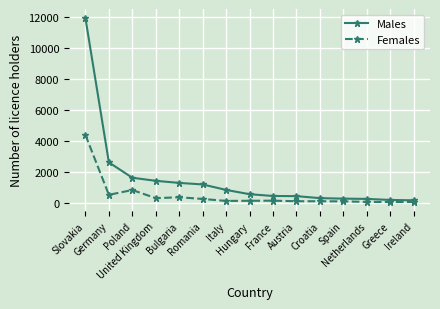

Rank the series by their average value, from highest to lowest.

Males, Females